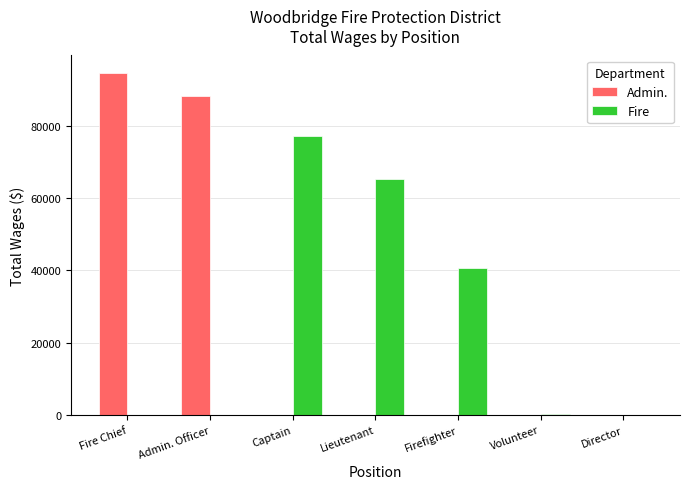

What value does the Fire series have at Firefighter?

40688.8